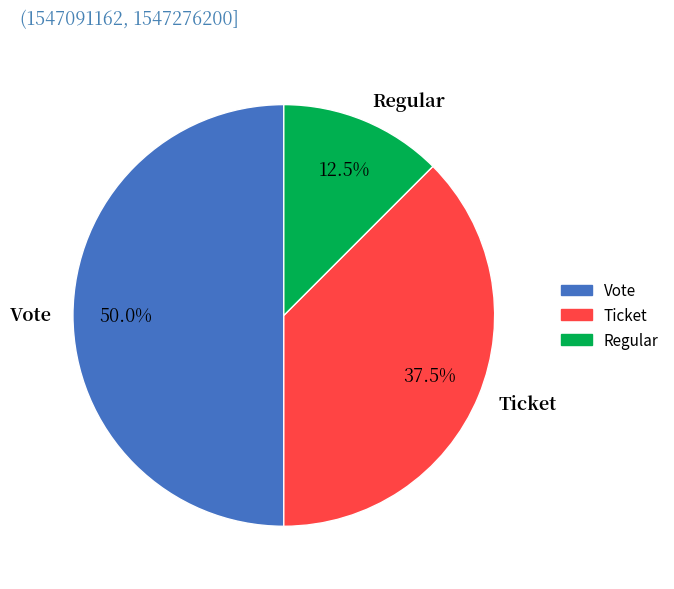

Does Regular account for over 50% of the chart?

No